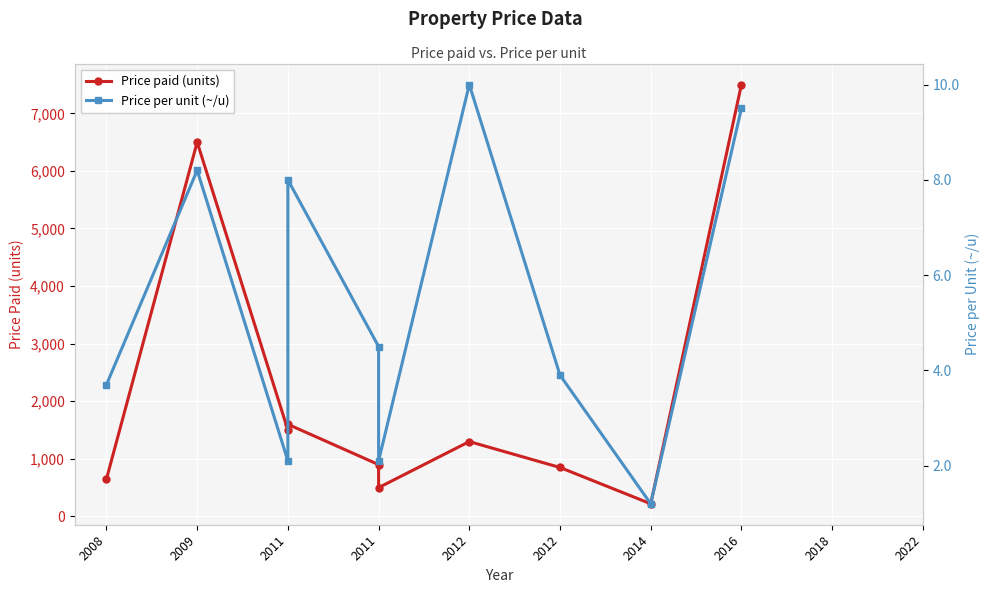

Is the value of Price per unit (~/u) at 2008 greater than the value of Price paid (units) at 2011?

No